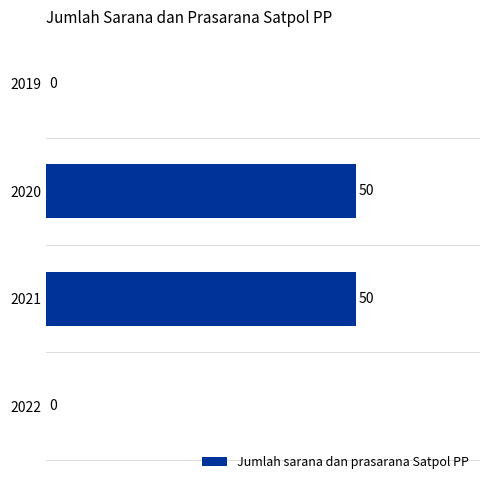

What is the sum of the values at 2022 and 2021?

50